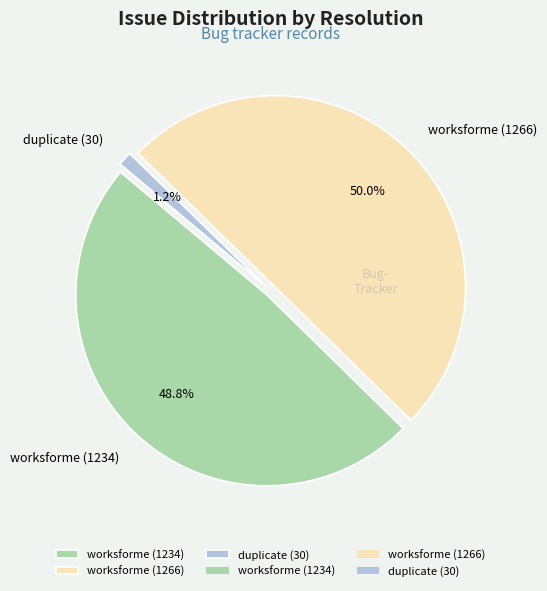

Is there a majority slice in this chart?

Yes